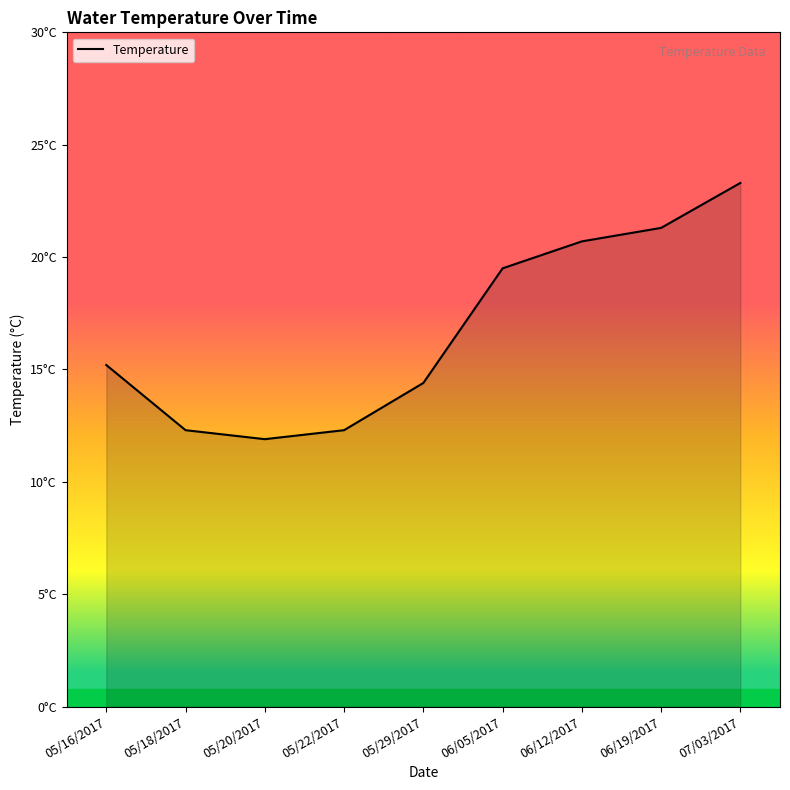

What is the difference between the second highest and second lowest values?

9.0